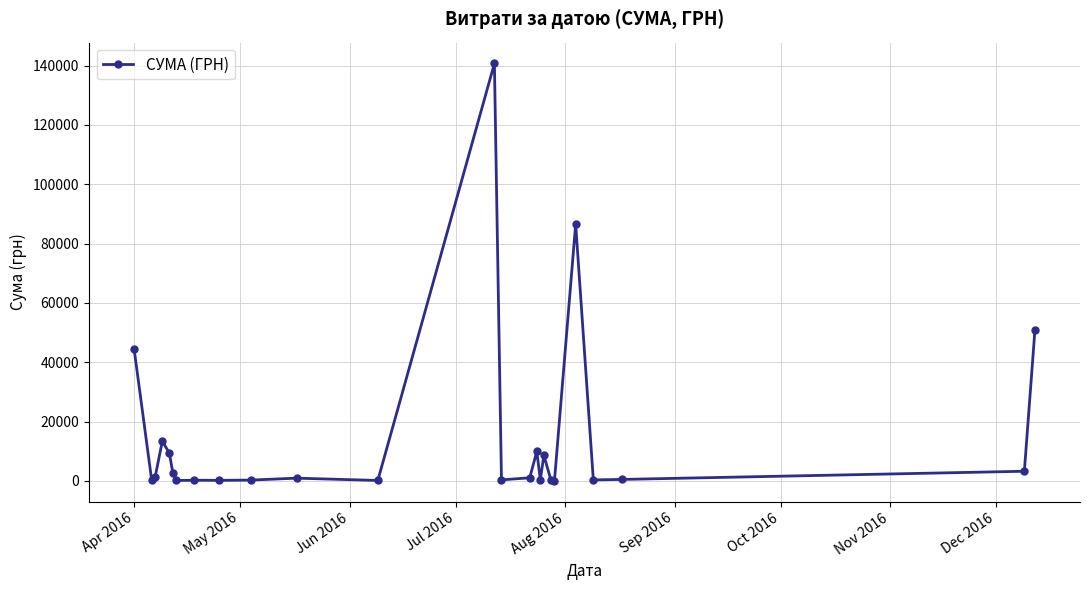

Count the number of values greater than 949.

13